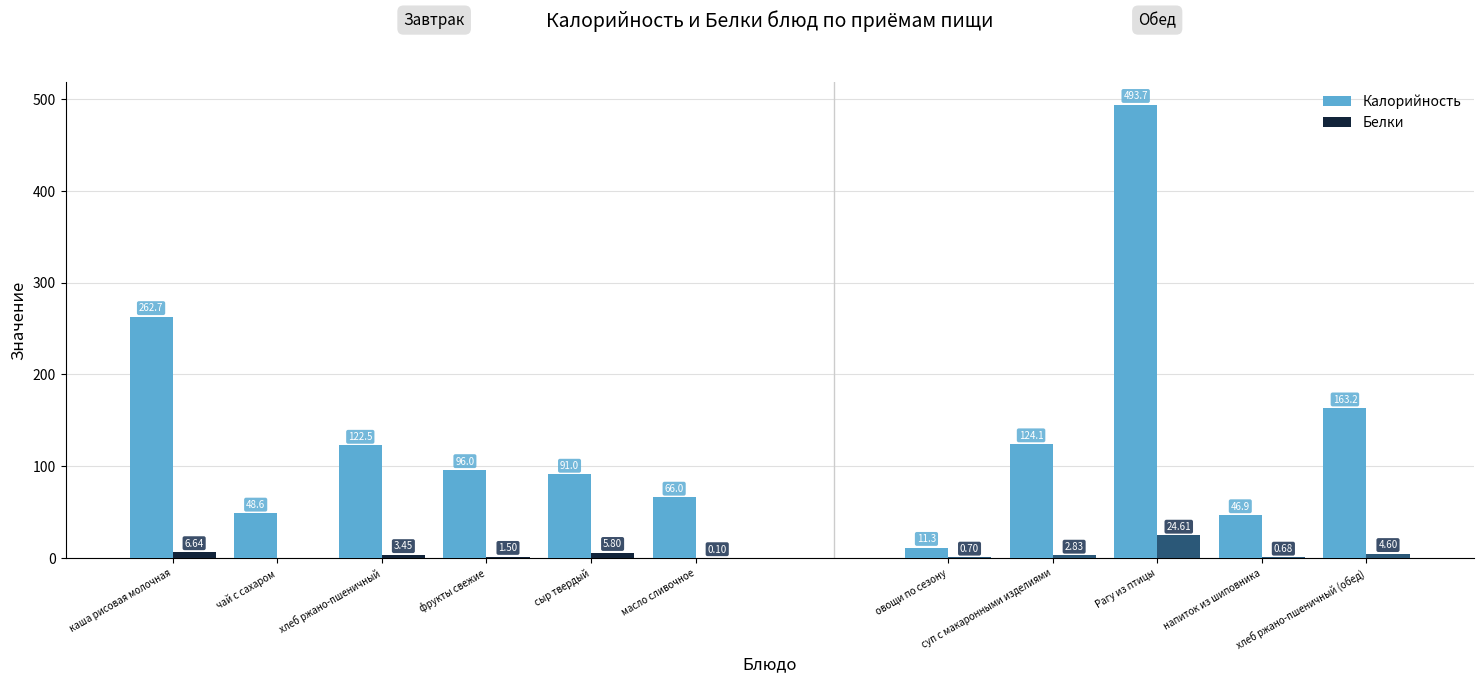

Read the Белки value at хлеб ржано-пшеничный (обед).

4.6